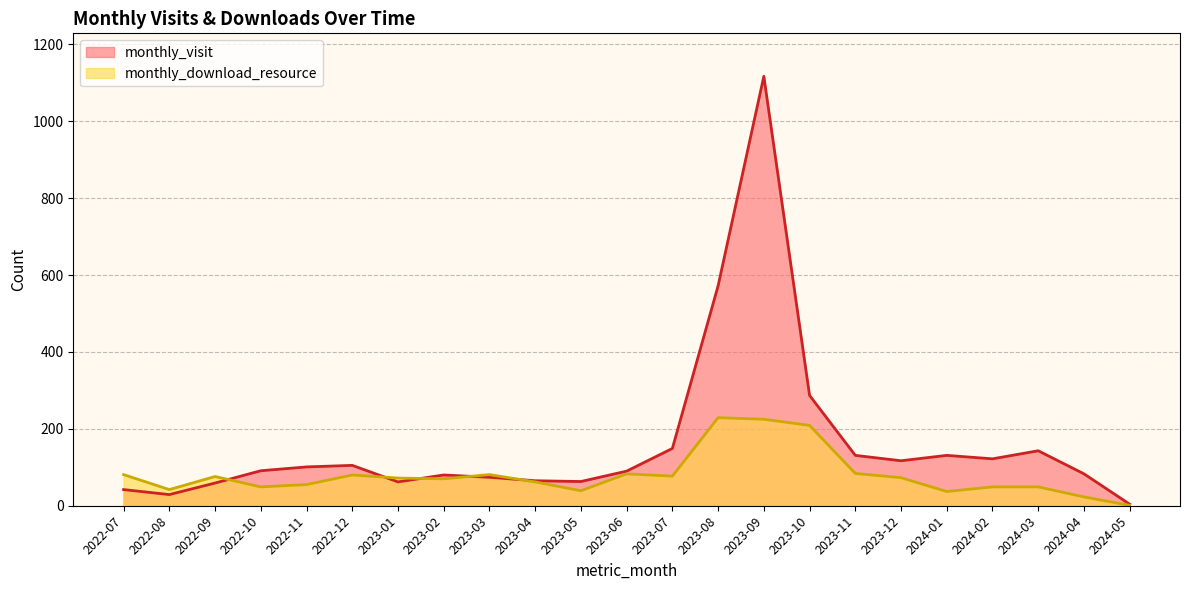

Which category has the lowest value in the monthly_visit series?

2024-05